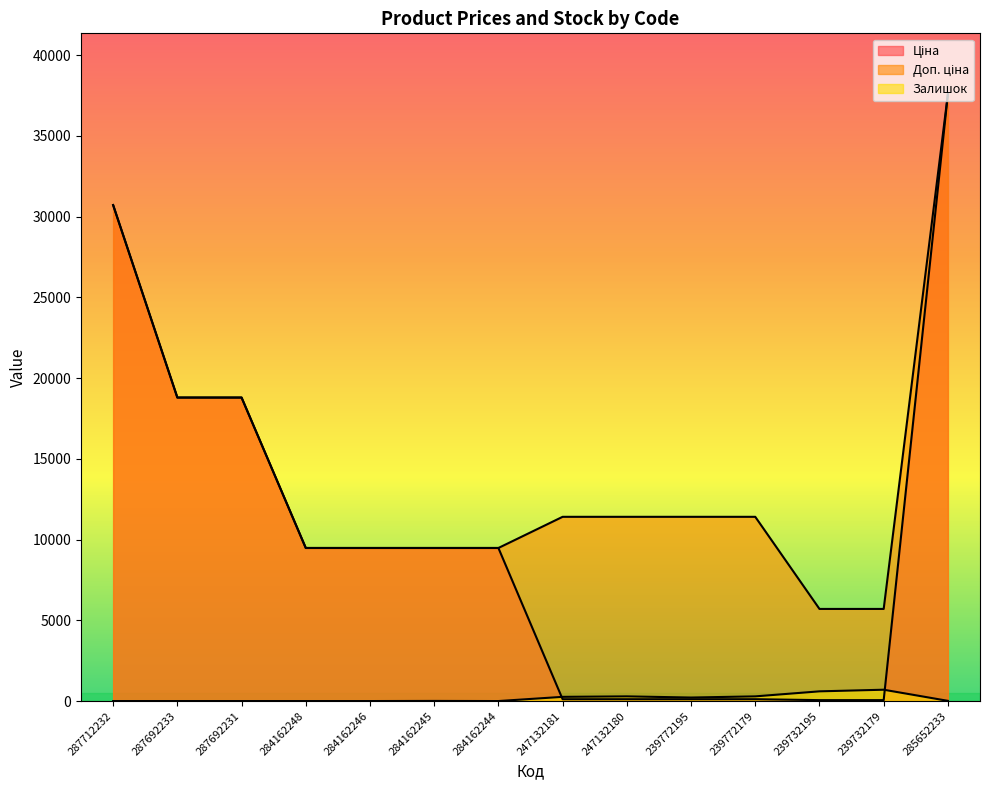

True or false: Доп. ціна and Залишок cross at least once.

False